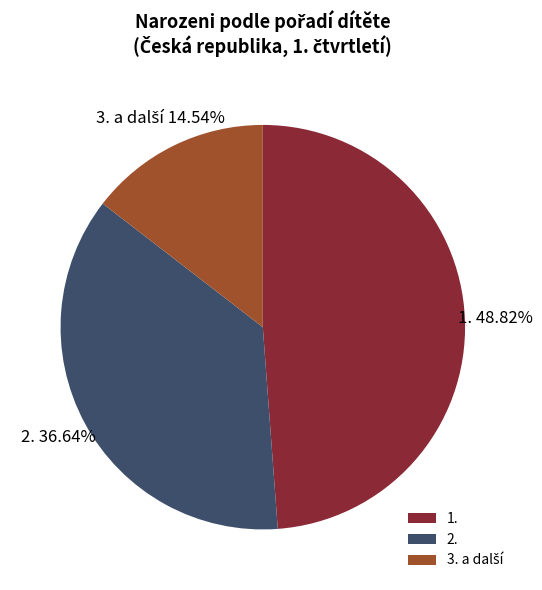

Approximately how many times larger is the value at 2. compared to 1.?

0.8